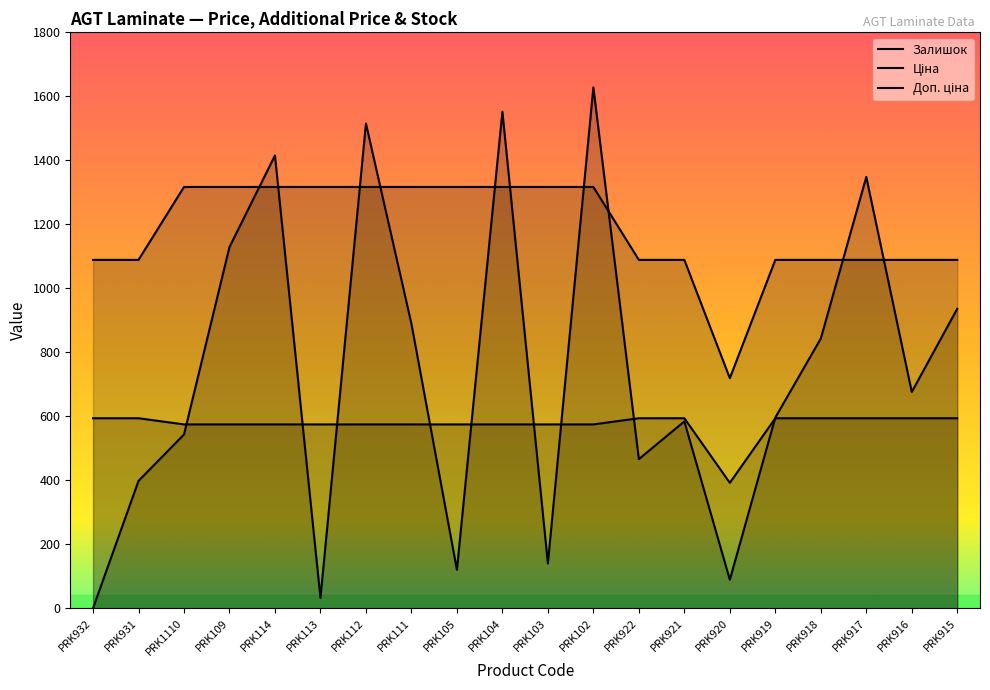

What is the label of the 5th point from the left?

PRK114